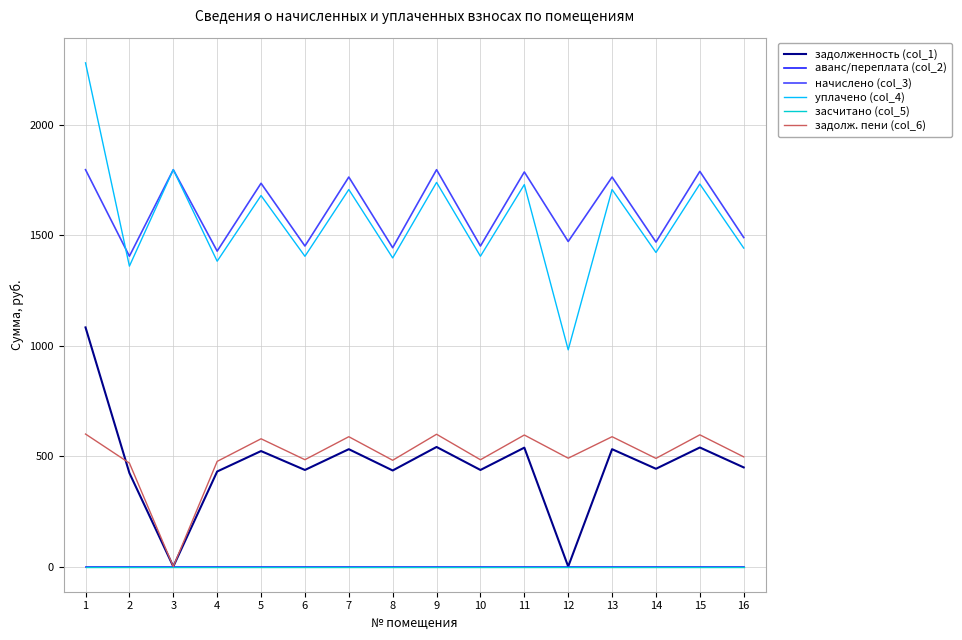

Where is the first local maximum for уплачено (col_4)?

3